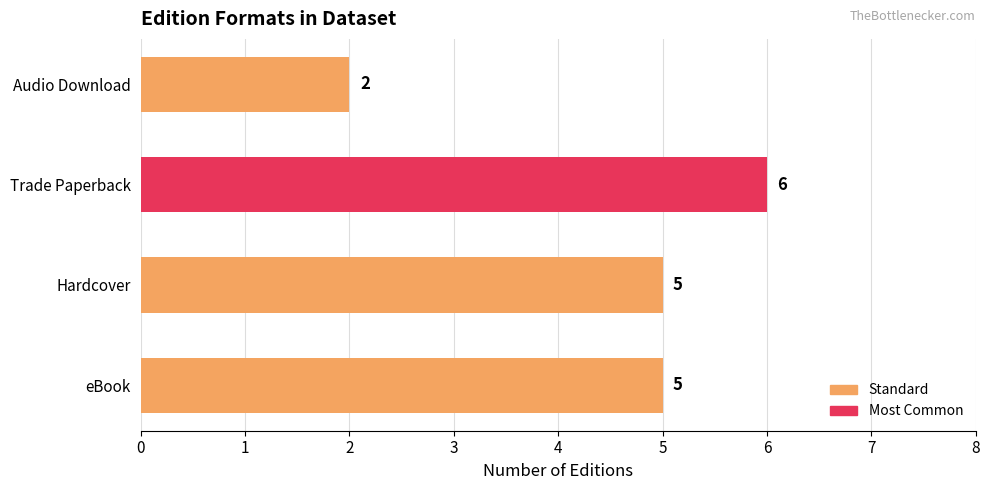

What is the difference between the maximum and minimum values?

4